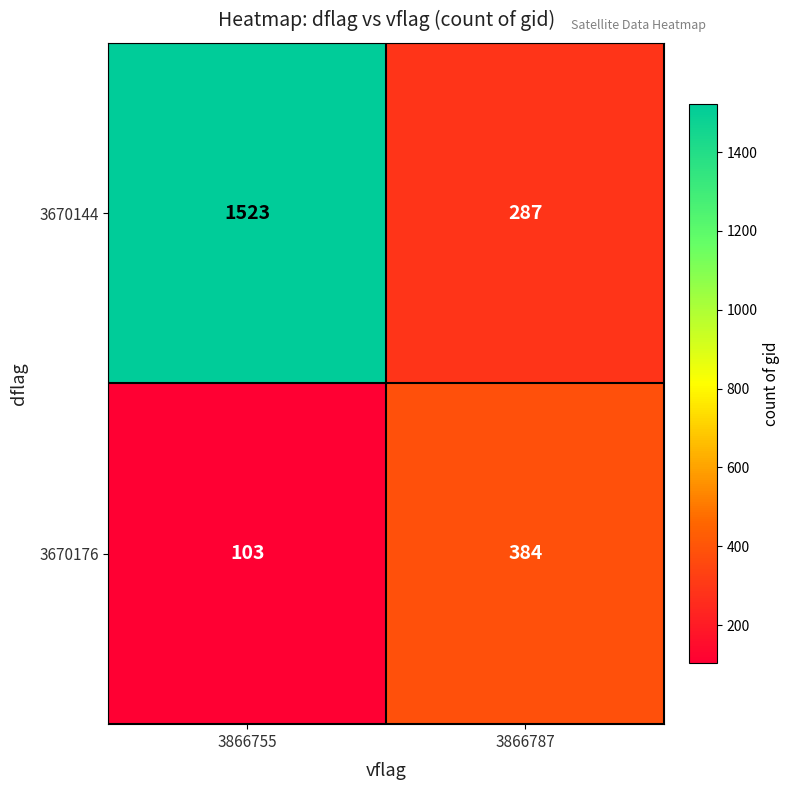

What is the sum of all 3670144 values?

1810